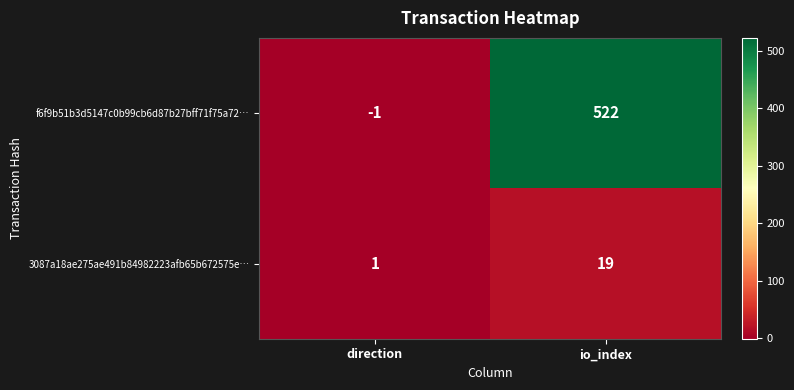

How many data points does each series have?

2